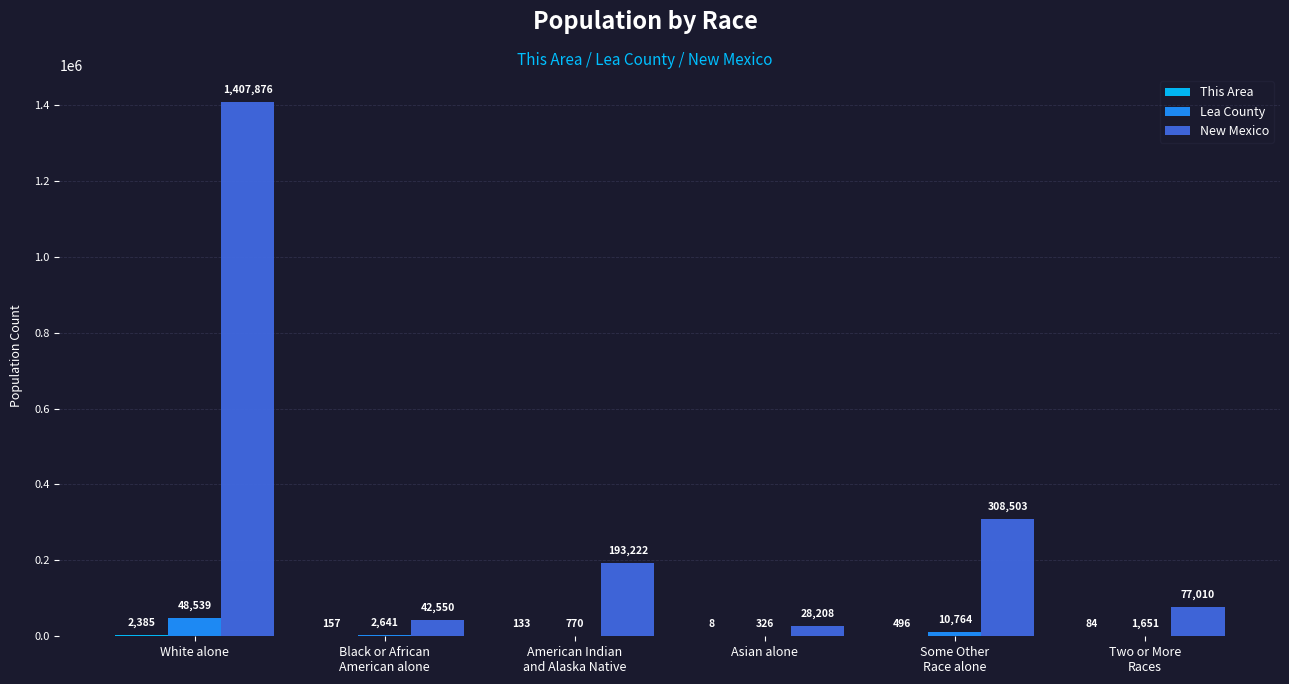

How many distinct data groups are displayed?

3